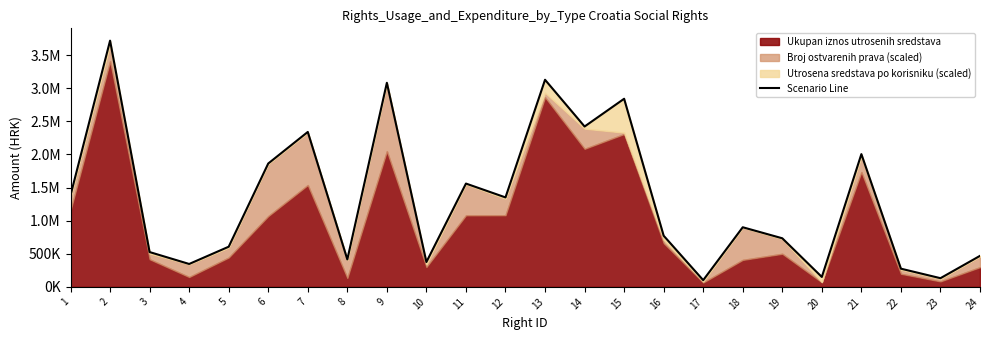

The value at 14 is 1434258.5. True or false?

False